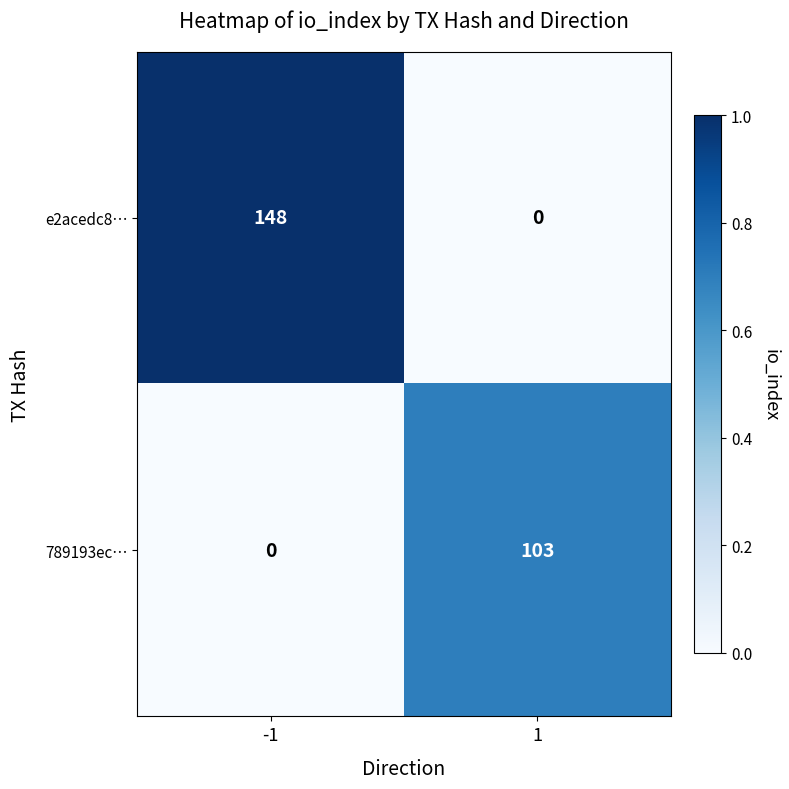

What is the highest value of the 789193ec… series?

103